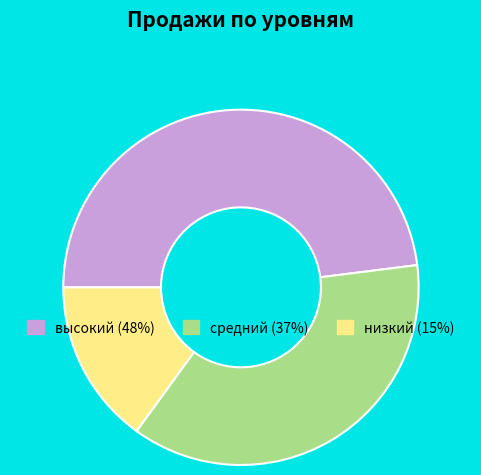

Is высокий (48%) the majority of the pie?

No